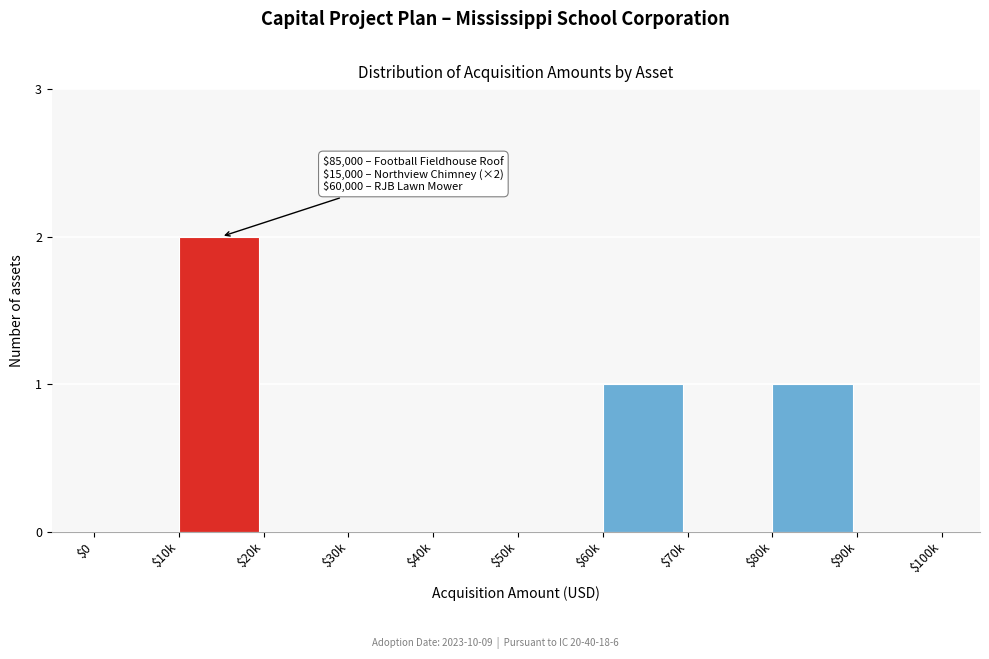

Is it true that the value at $10k is 2?

True